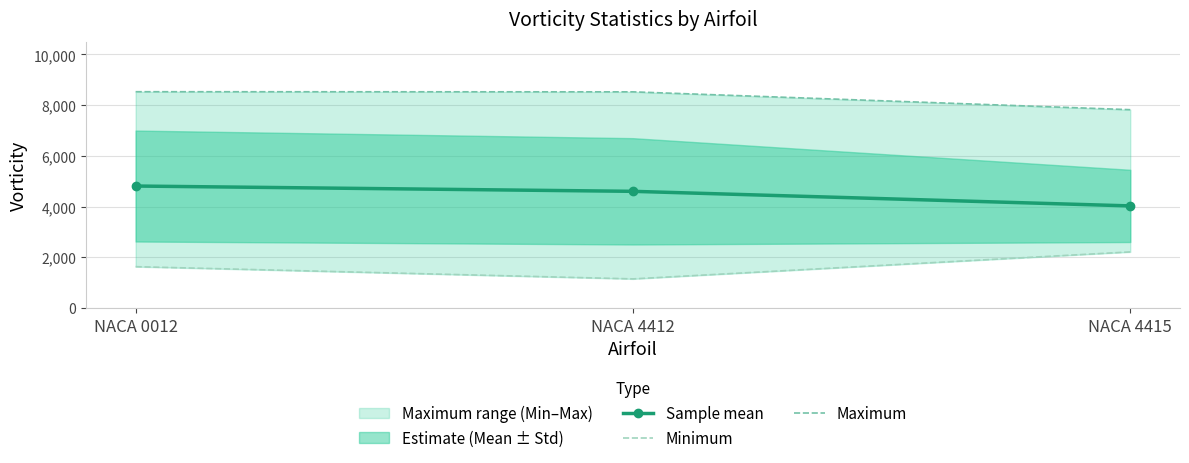

At how many categories does at least one series exceed 2979?

3